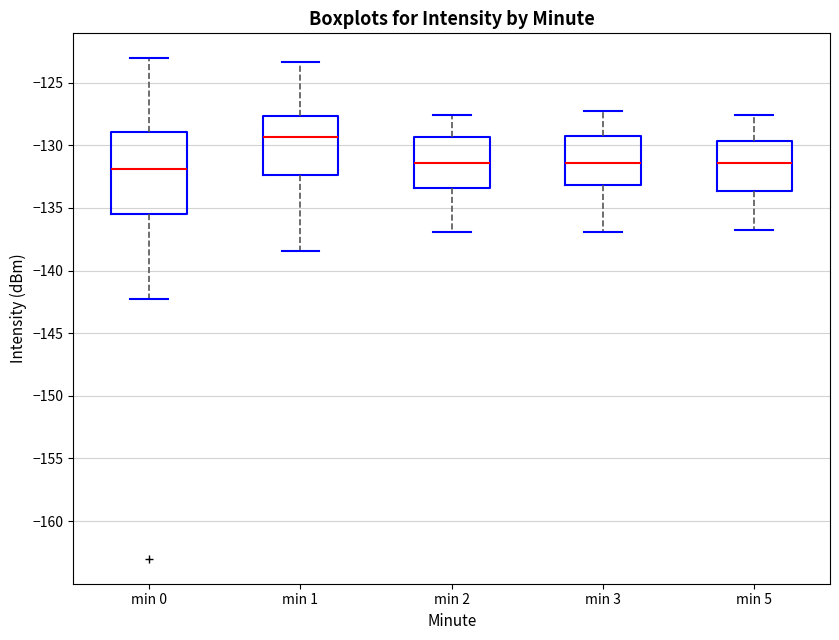

Reading left to right, transcribe this box plot: for each box, give where its median line is, the range the box spans, and where its two whiskers end, as read against the y-axis. The values are not printed on the chart, so give them approximately, as read against the axis.

min 0: median -132.0, box -135.5 to -129.0, whiskers -142.5 to -123.0
min 1: median -129.5, box -132.5 to -127.5, whiskers -138.5 to -123.5
min 2: median -131.5, box -133.5 to -129.5, whiskers -137.0 to -127.5
min 3: median -131.5, box -133.0 to -129.5, whiskers -137.0 to -127.0
min 5: median -131.5, box -133.5 to -129.5, whiskers -137.0 to -127.5